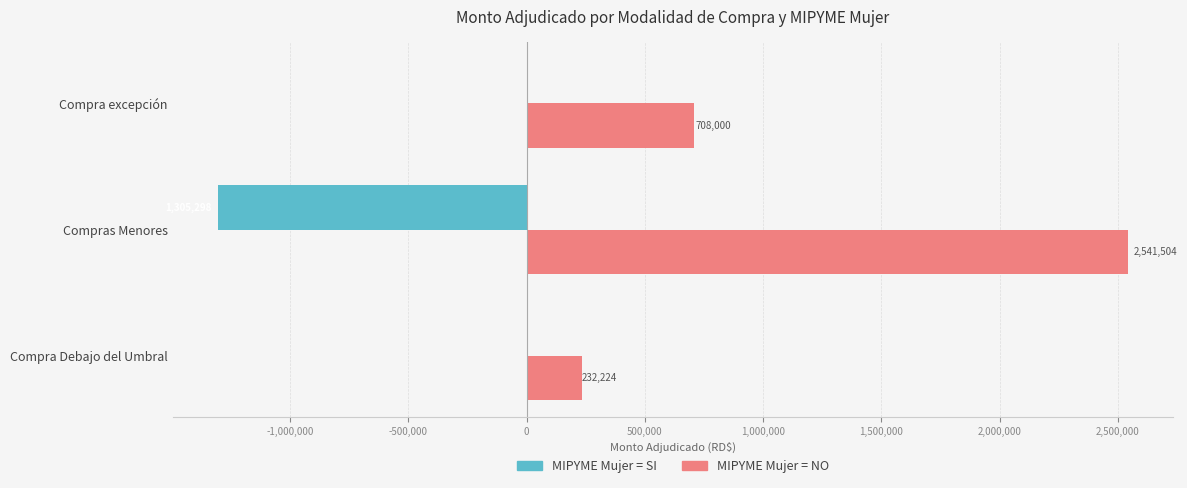

What is the maximum value shown in the chart?

2541503.7